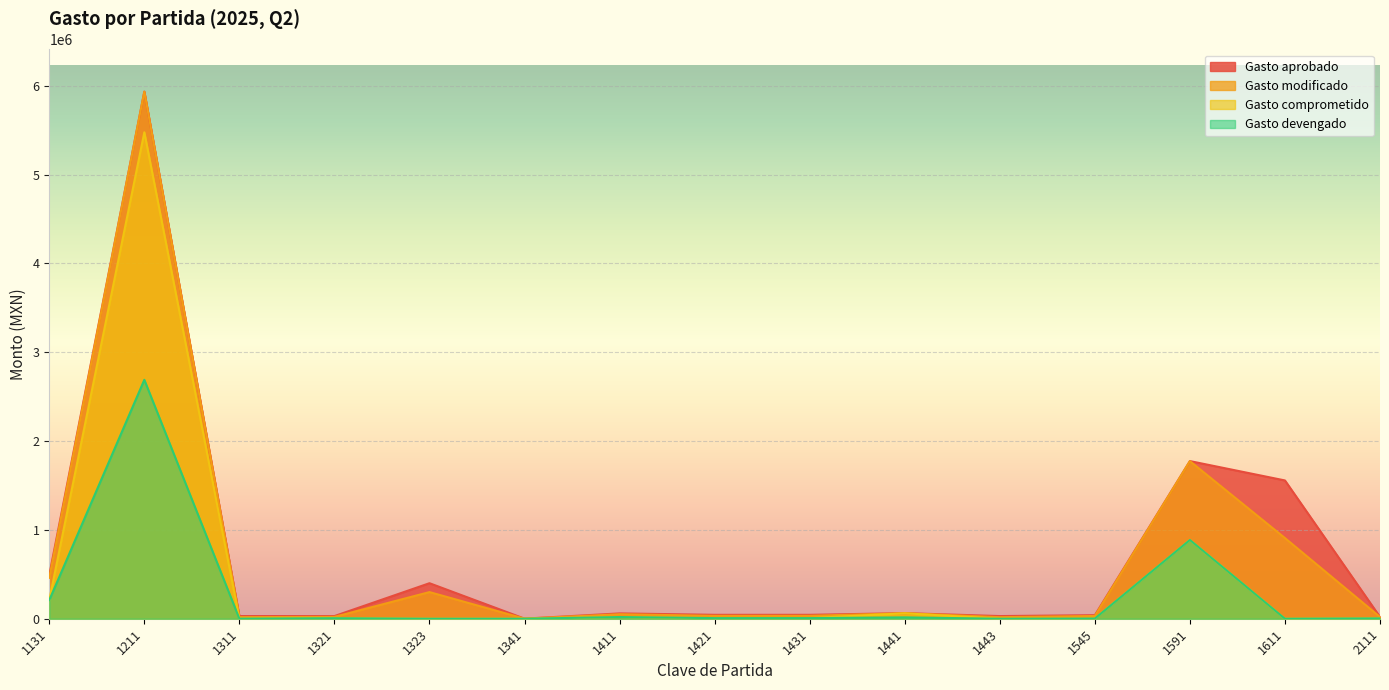

Is it true that Gasto devengado equals 4661 at 1441?

False